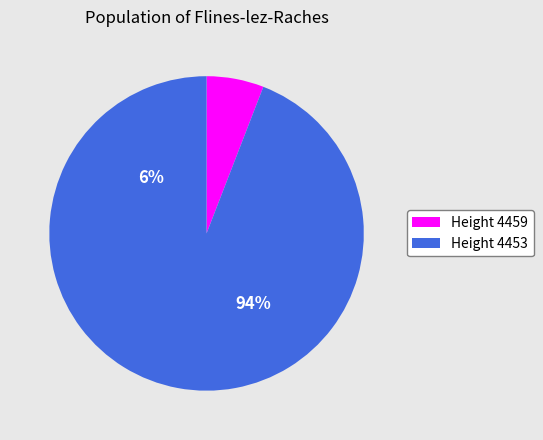

What is the change in value from 4459 to 4453?

+7.3